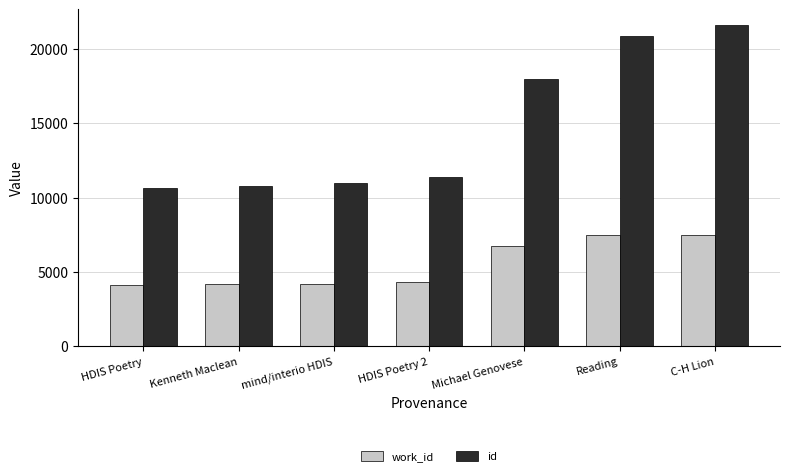

How many bars are there in total?

14